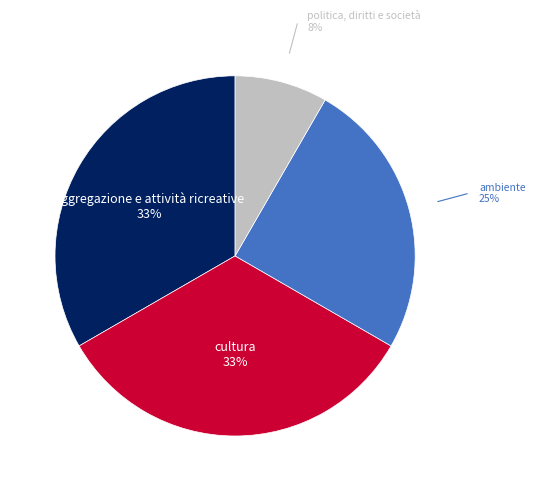

To the nearest percent, what is the difference between the largest and smallest slice percentages?

25%